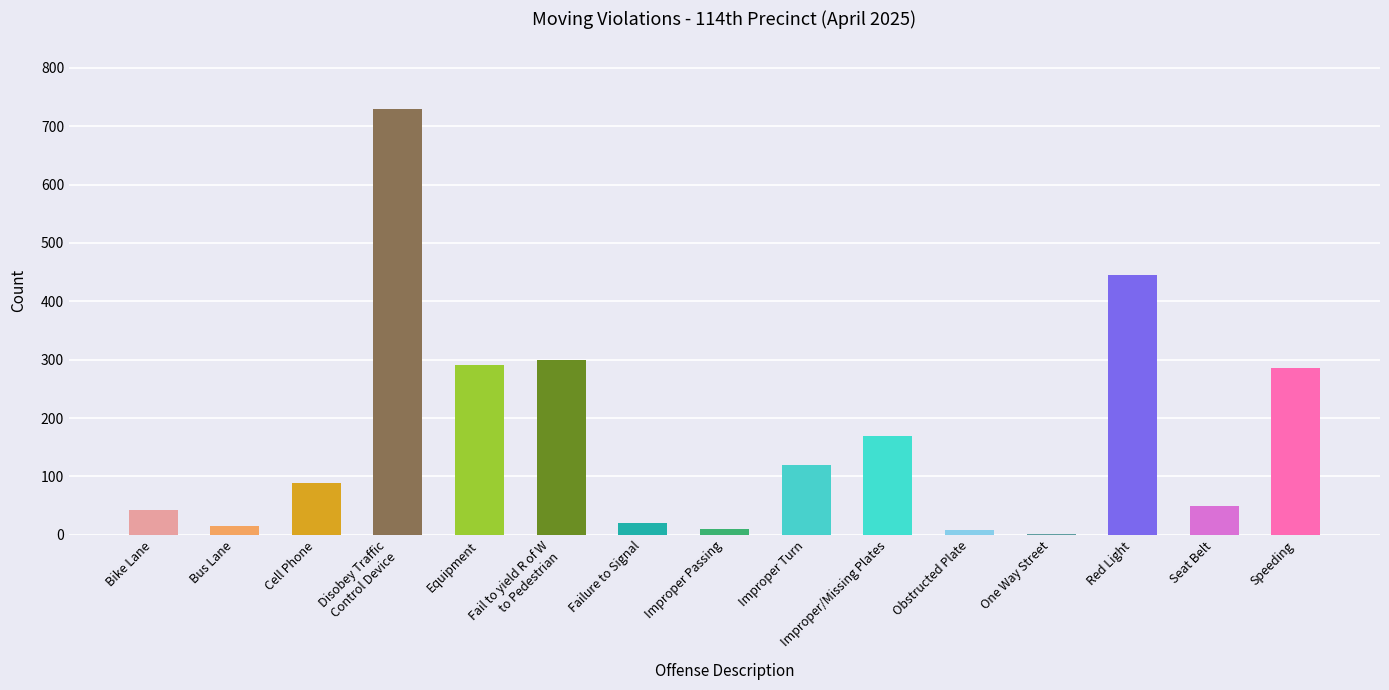

Is it true that the value at Cell Phone is 89?

True